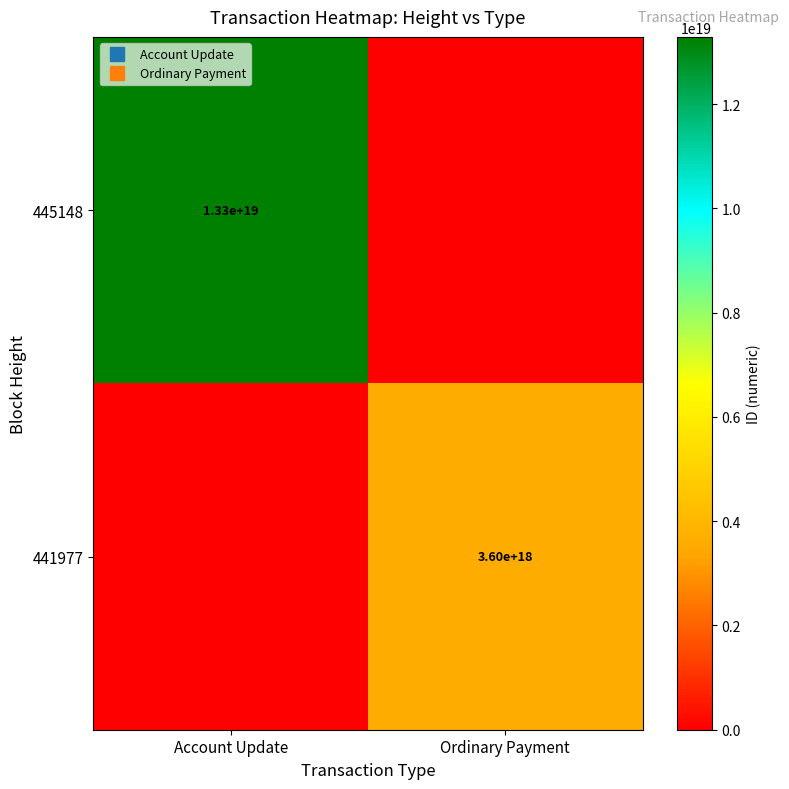

The 441977 series shows 0 at Account Update. True or false?

True